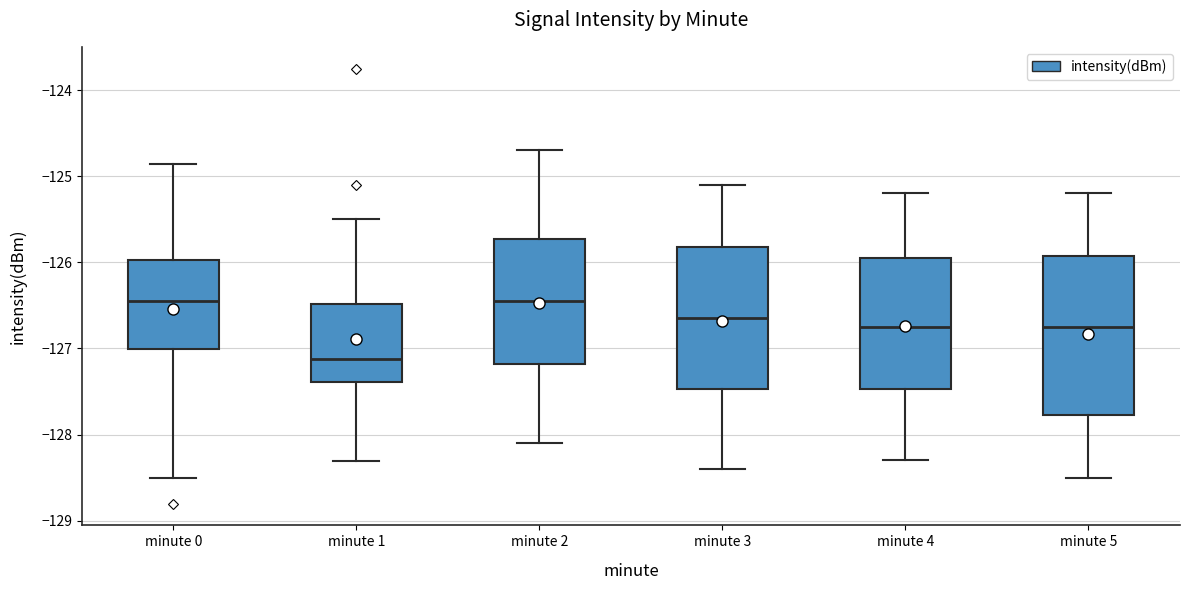

Where does the median line of the box for minute 2 sit on the y-axis? The values are not printed on the chart, so give them approximately, as read against the axis.

-126.4